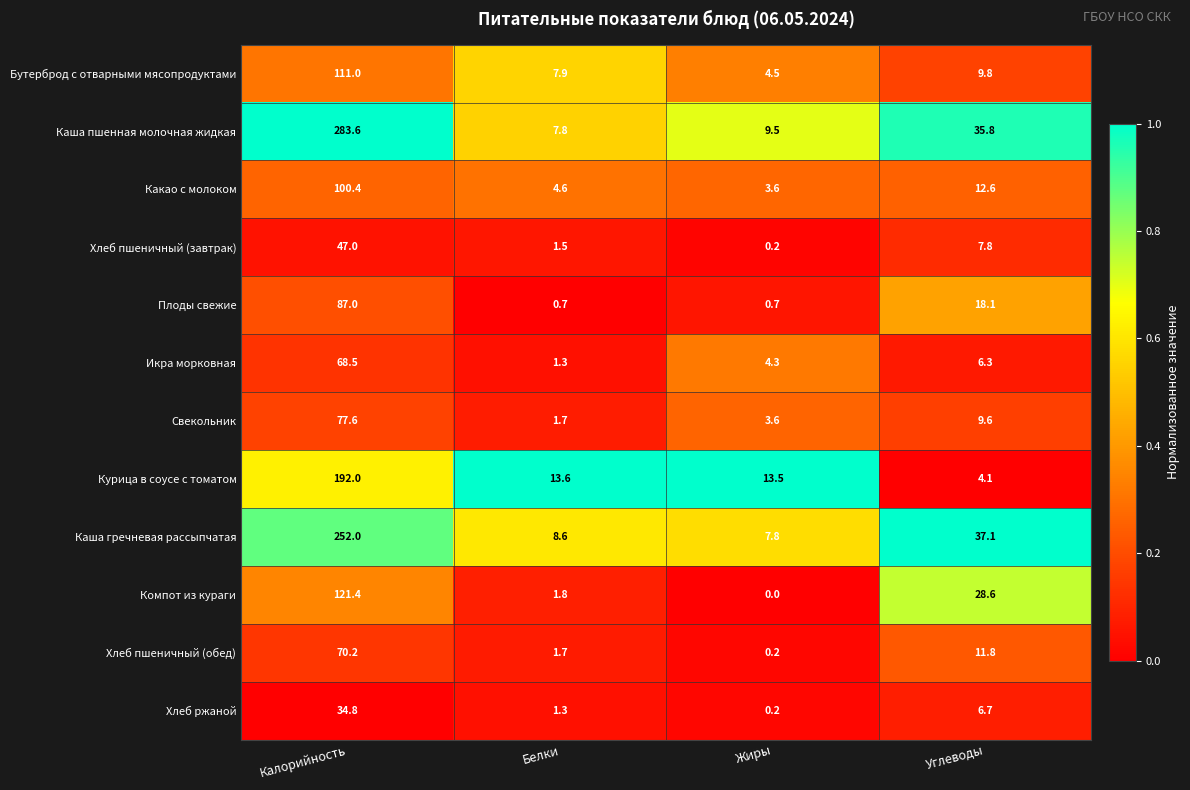

True or false: Курица в соусе с томатом has a value of 13.6 at Белки.

True